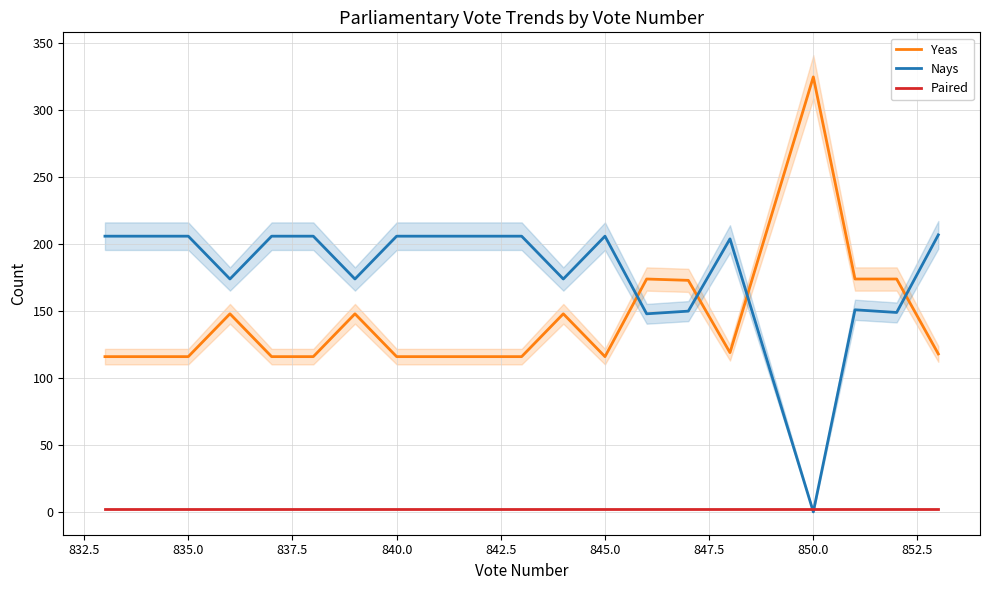

Which category has the lowest value in the Nays series?

850.0